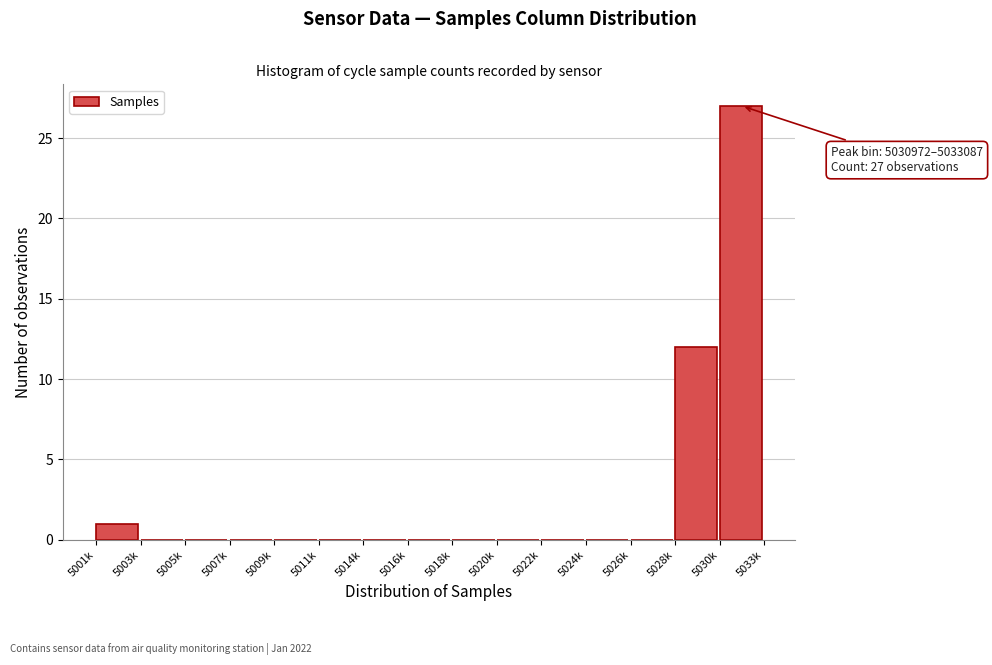

Reading left to right, extract all data points from this chart.

5001k=1	5003k=0	5005k=0	5007k=0	5009k=0	5011k=0	5014k=0	5016k=0	5018k=0	5020k=0	5022k=0	5024k=0	5026k=0	5028k=12	5030k=27